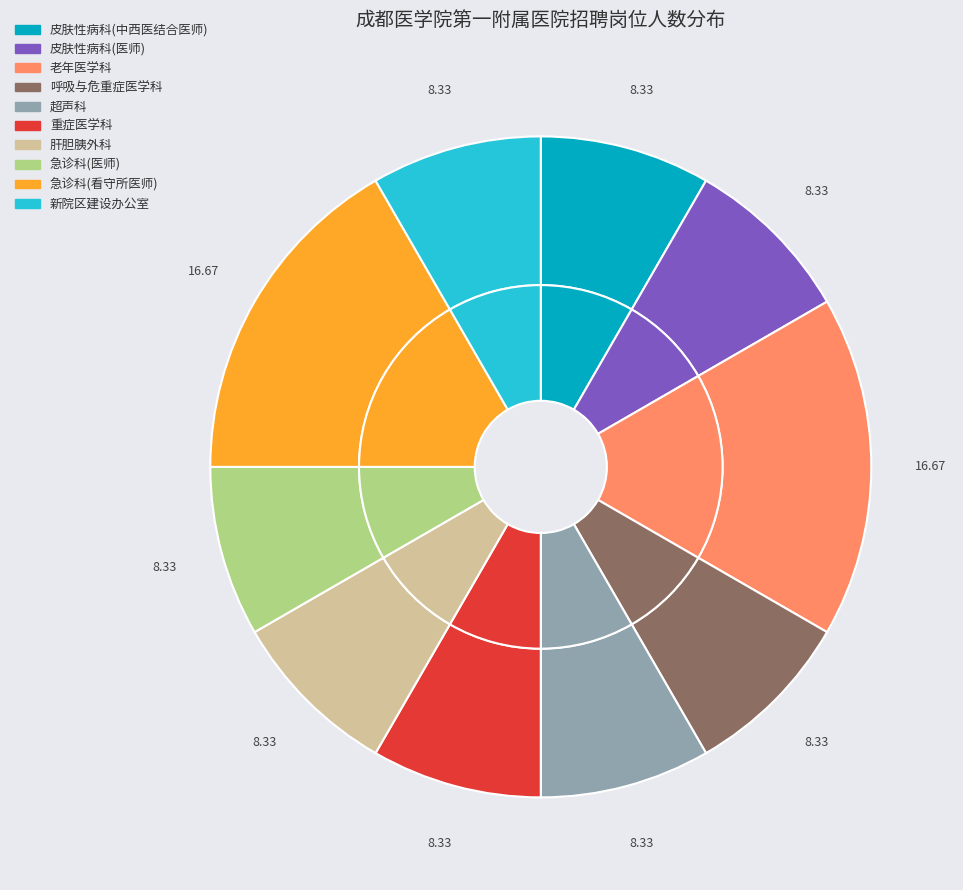

To the nearest percent, what is the difference between the largest and smallest slice percentages?

8%